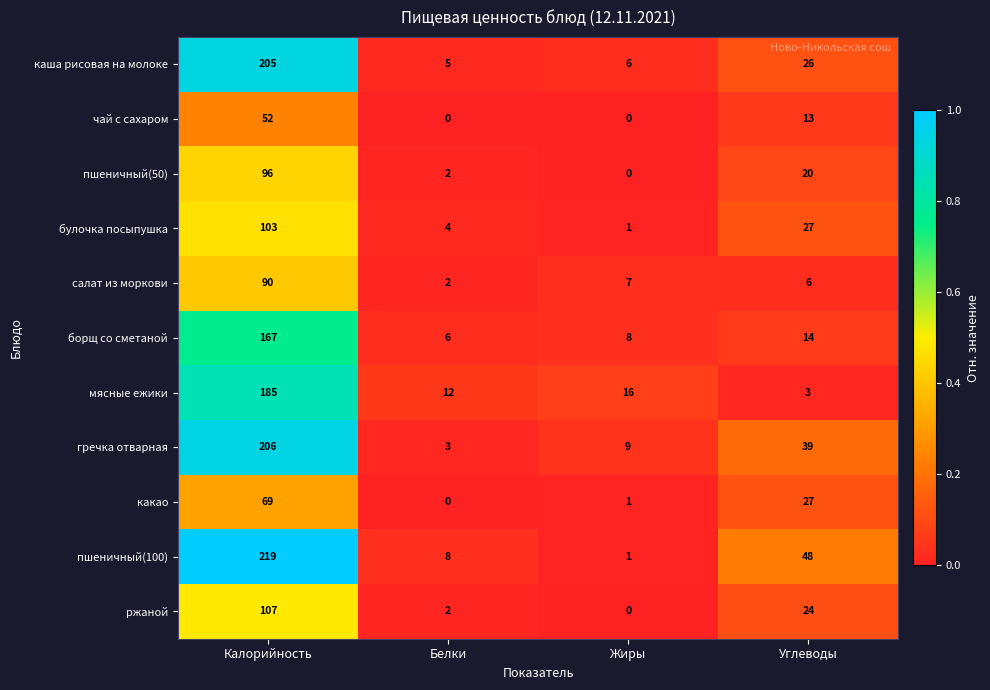

At Калорийность, list the series in order from largest to smallest.

пшеничный(100), гречка отварная, каша рисовая на молоке, мясные ежики, борщ со сметаной, ржаной, булочка посыпушка, пшеничный(50), салат из моркови, какао, чай с сахаром